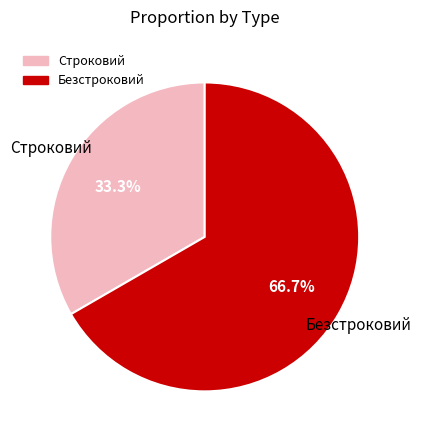

Which has a higher value, Строковий or Безстроковий?

Безстроковий